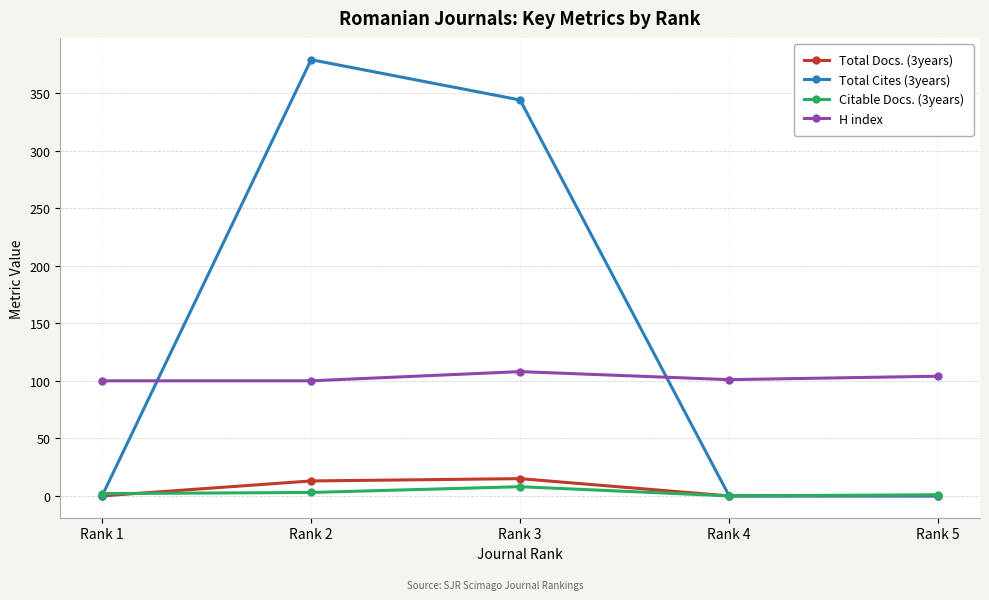

How many data points does each series have?

5